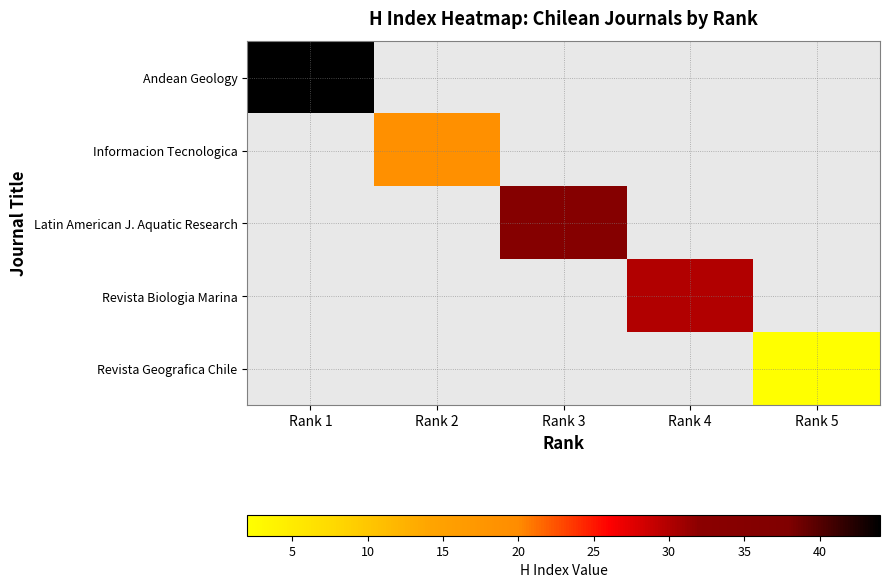

Which series has the widest spread of values?

Andean Geology